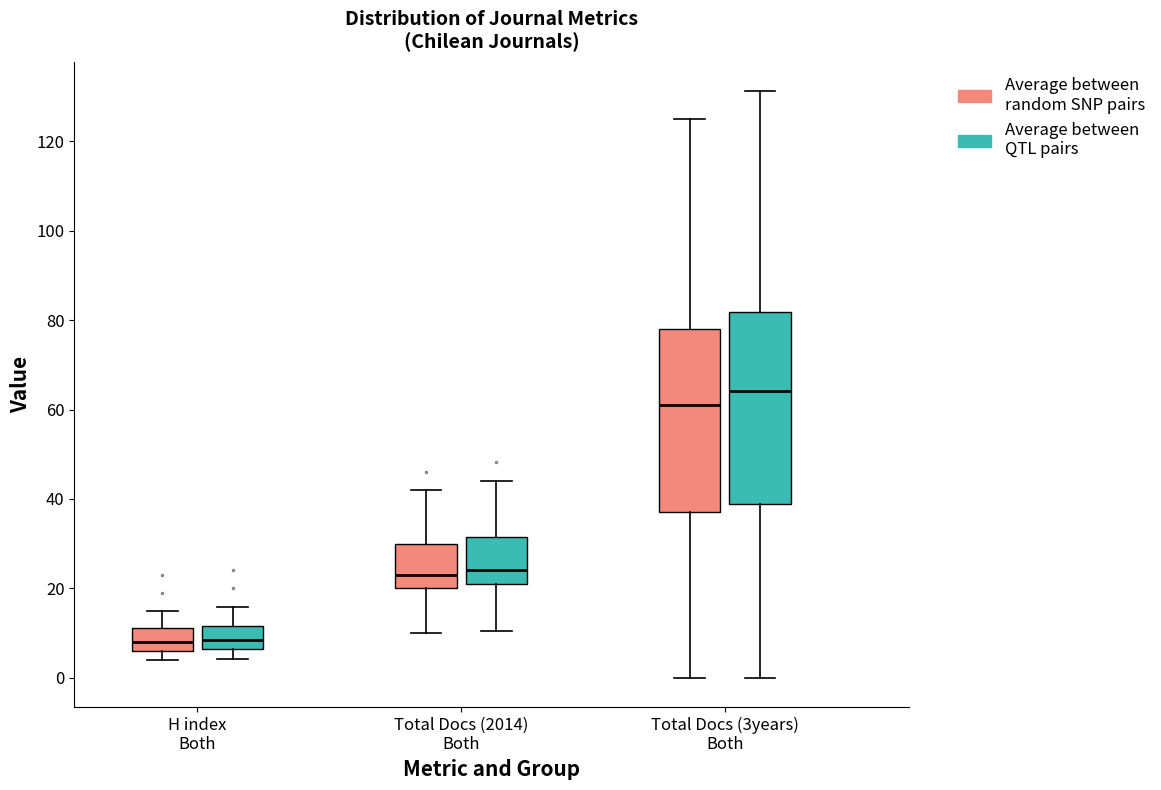

Reading left to right, read every box against the y-axis: the position of its median line, the range the box covers, and the ends of its whiskers. The values are not printed on the chart, so give them approximately, as read against the axis.

H index Both (Average between random SNP pairs): median 8, box 6 to 12, whiskers 4 to 16
H index Both (Average between QTL pairs): median 8, box 6 to 12, whiskers 4 to 16
Total Docs (2014) Both (Average between random SNP pairs): median 24, box 20 to 30, whiskers 10 to 42
Total Docs (2014) Both (Average between QTL pairs): median 24, box 22 to 32, whiskers 10 to 44
Total Docs (3years) Both (Average between random SNP pairs): median 62, box 38 to 78, whiskers 0 to 126
Total Docs (3years) Both (Average between QTL pairs): median 64, box 38 to 82, whiskers 0 to 132